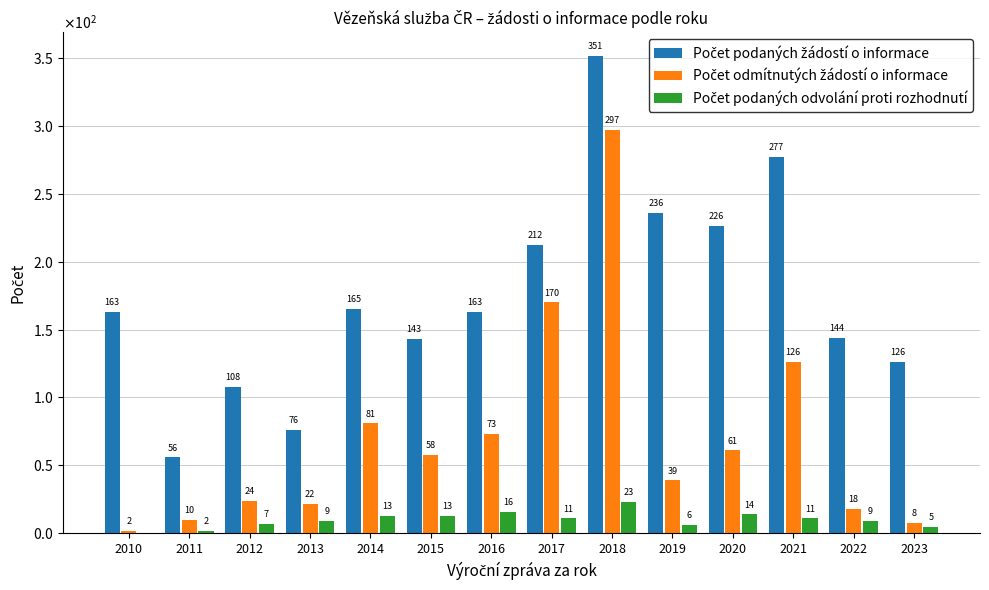

Does the chart contain stacked bars?

No